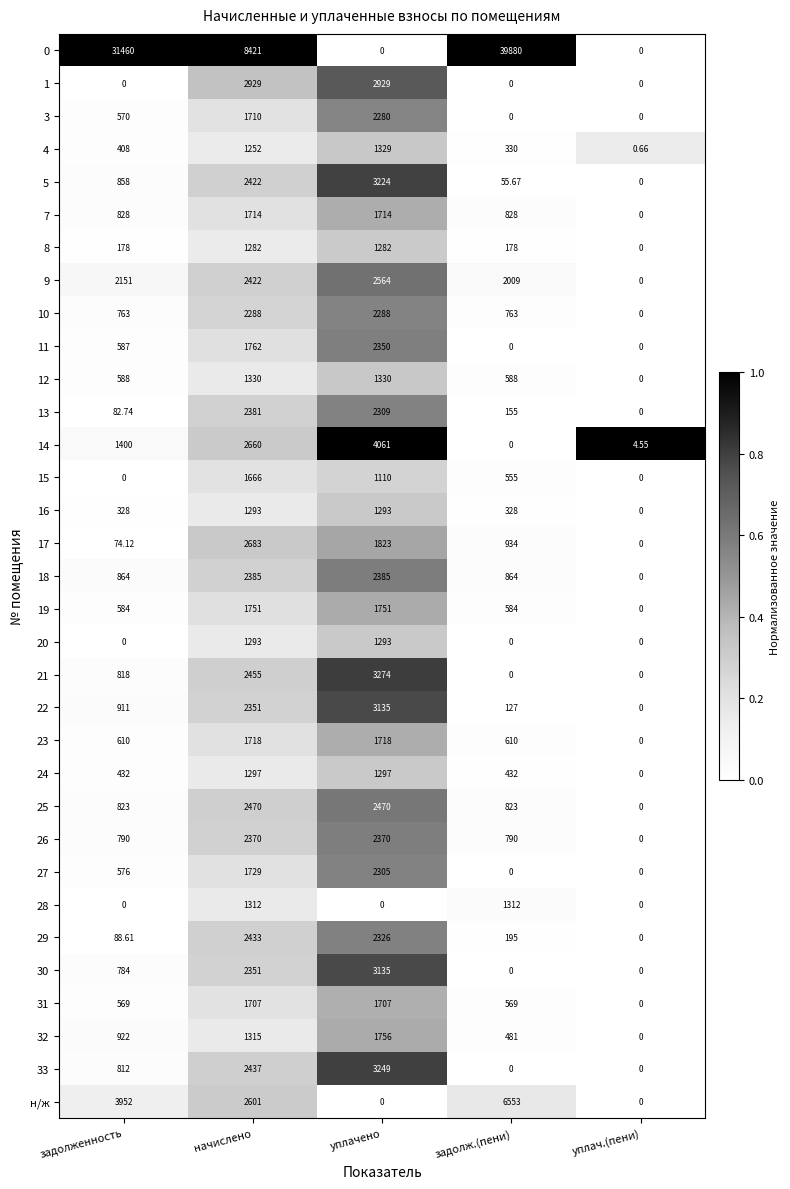

What is the total value across all series at задолженность?

53811.5